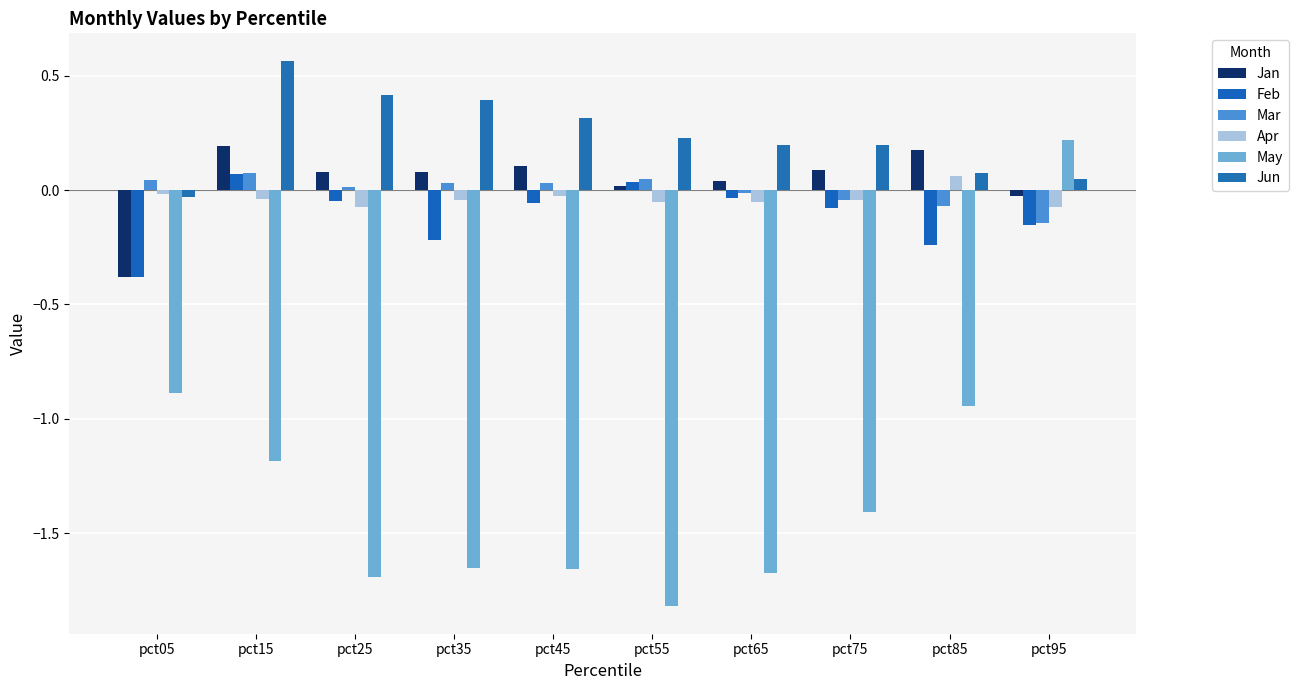

Are the bars grouped side by side (vs. stacked)?

Yes